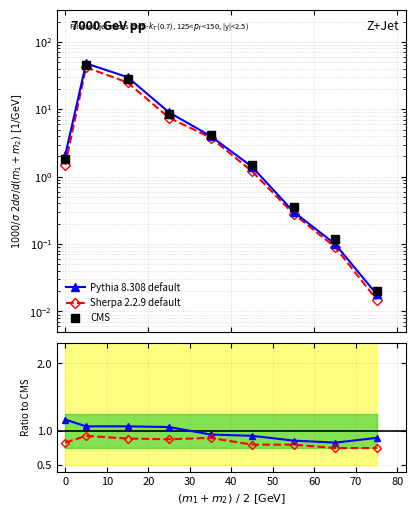

True or false: Pythia 8.308 default and Sherpa 2.2.9 default cross at least once.

False